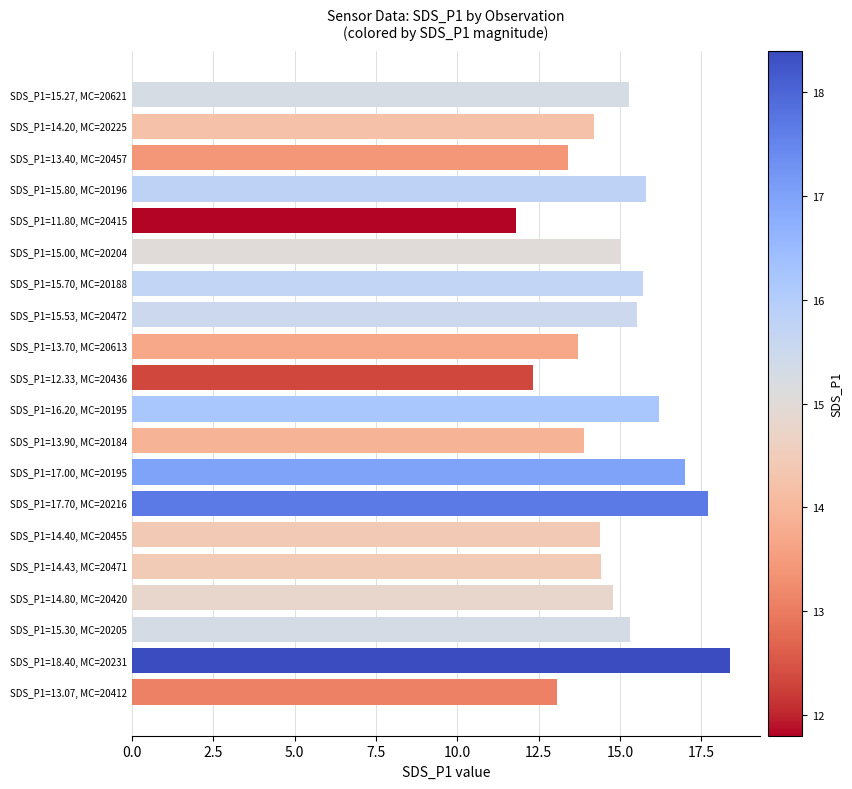

What is the change in value from SDS_P1=15.80, MC=20196 to SDS_P1=17.70, MC=20216?

+1.9